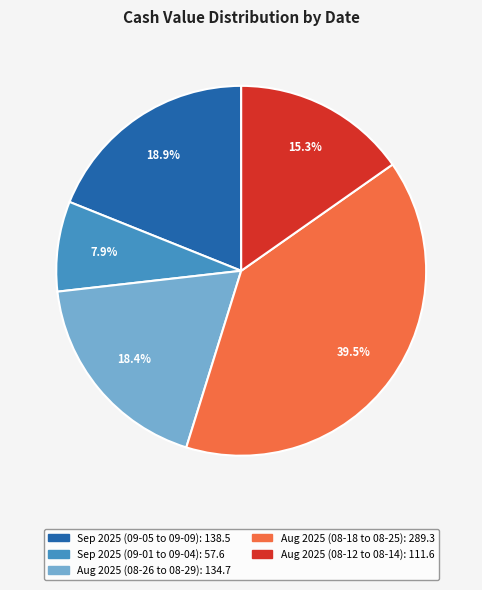

Is there a majority slice in this chart?

No